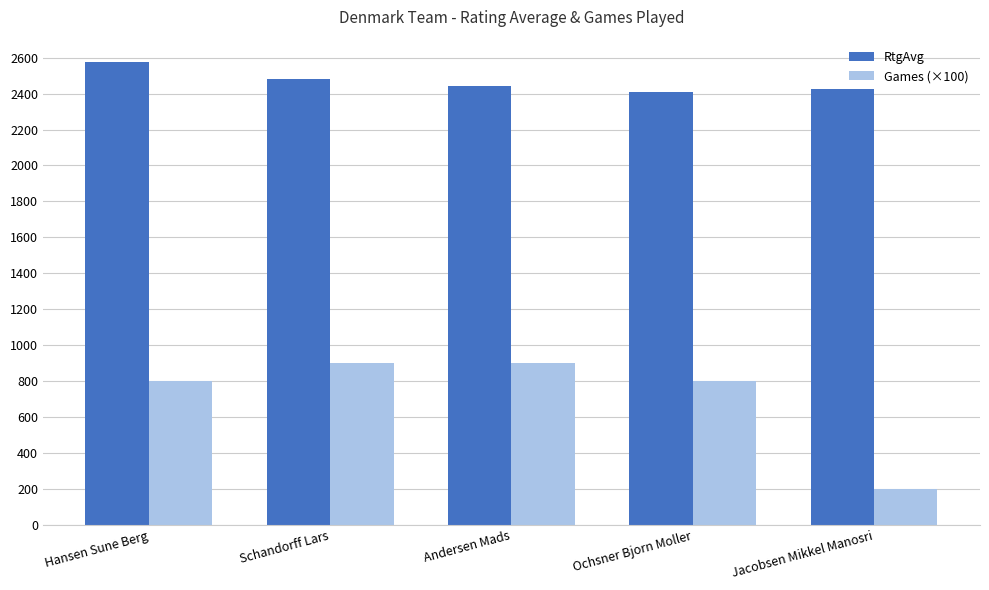

What is the average value of the Games (×100) series?

720